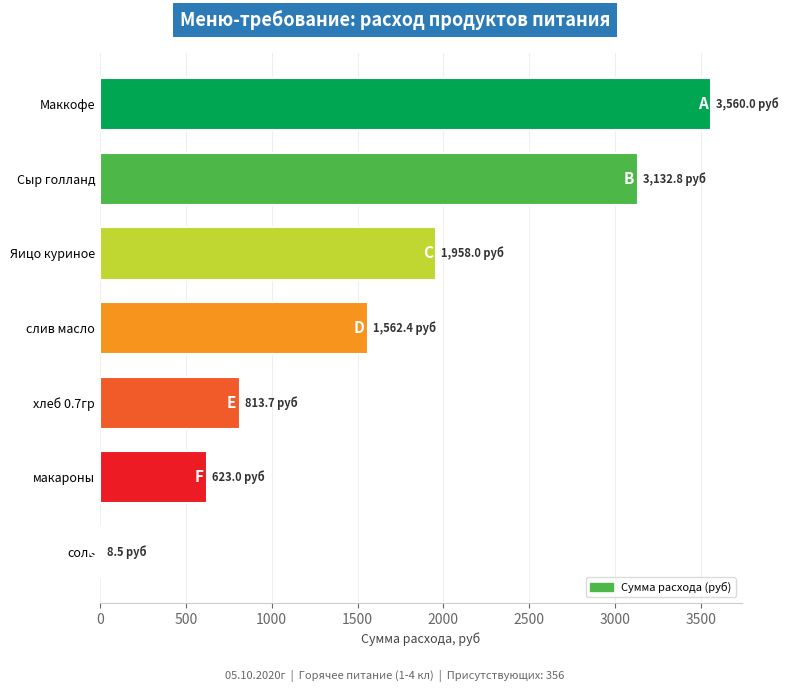

The chart shows a value of 1958.0 at Яицо куриное. True or false?

True